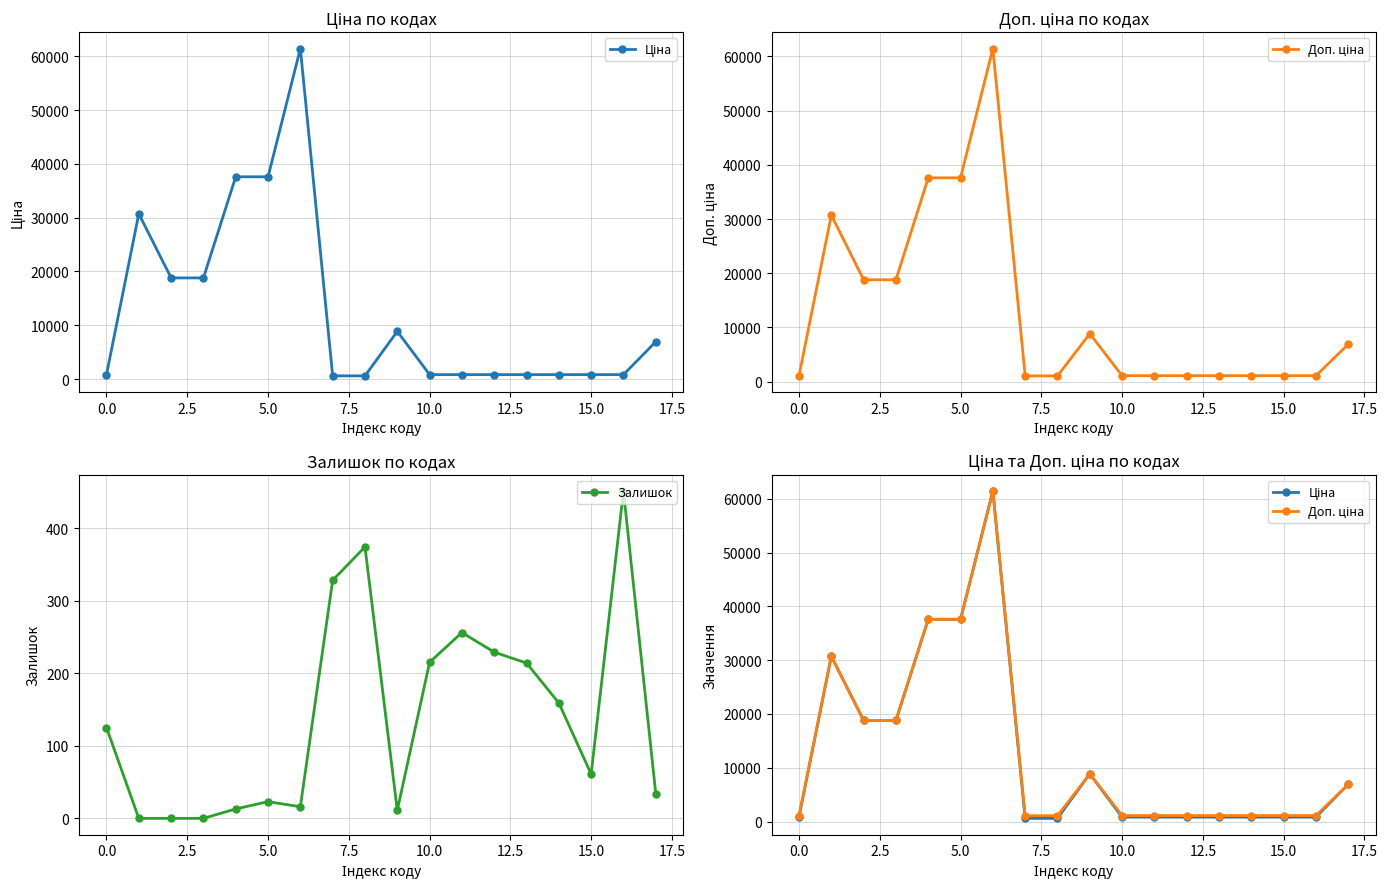

What are all the series names shown in the legend?

Ціна, Доп. ціна, Залишок